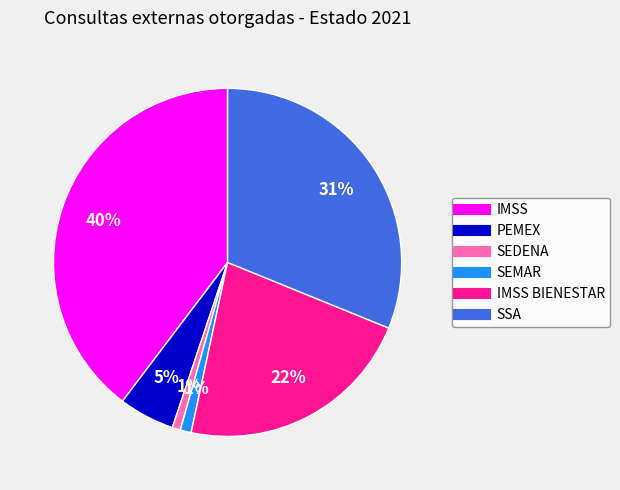

Is there a majority slice in this chart?

No